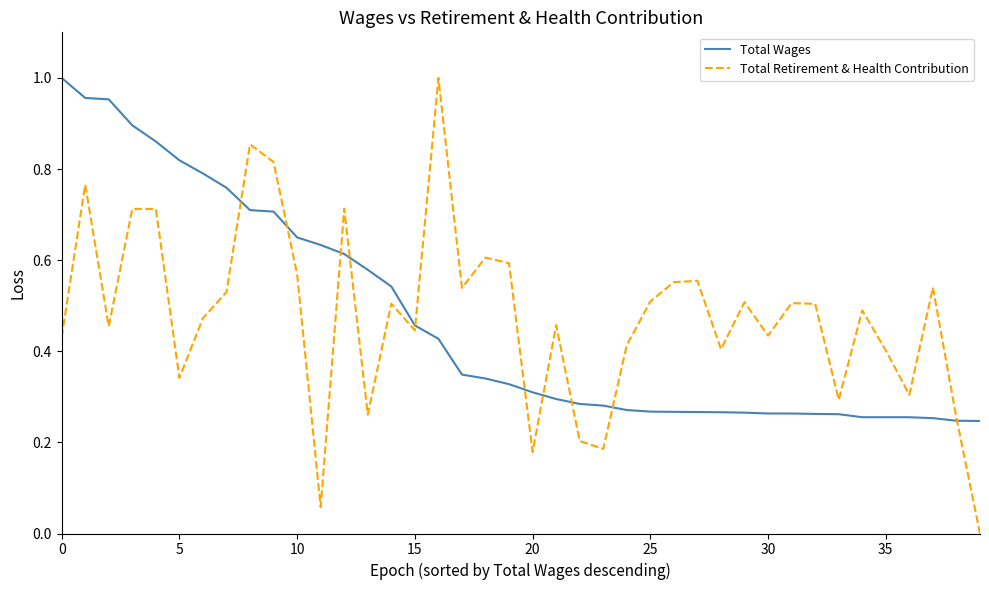

How many interior local valleys does the Total Retirement & Health Contribution series have?

12